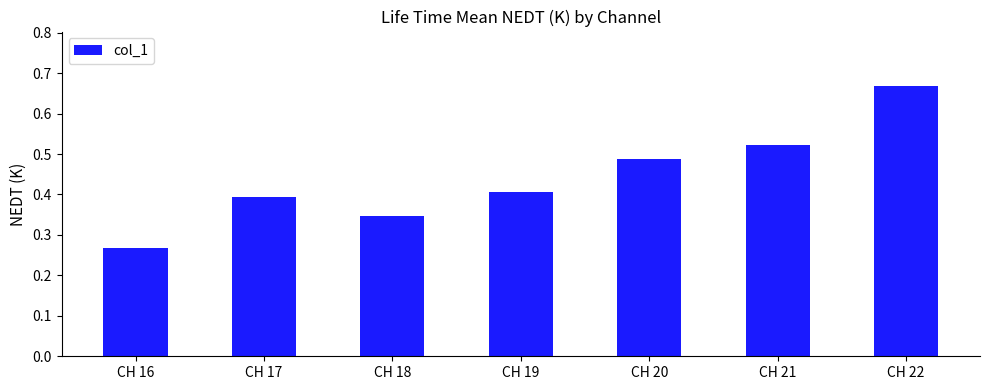

True or false: the data shows 0.8 at CH 21.

False